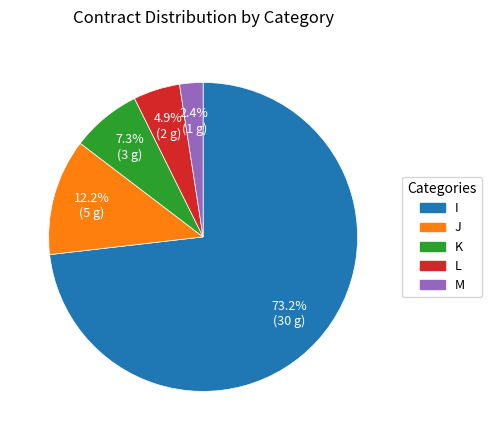

What percentage is NOT represented by M?

97.6%